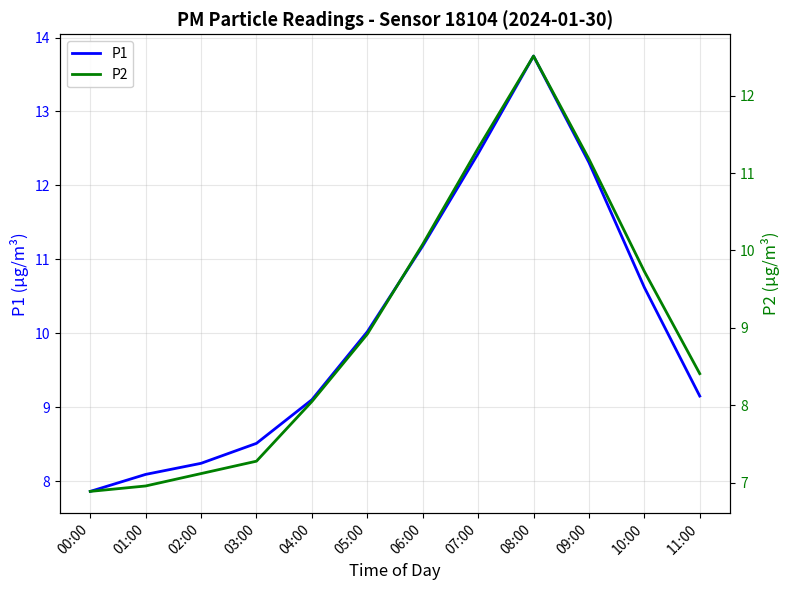

What is the difference between the highest and lowest values at 04:00?

1.0